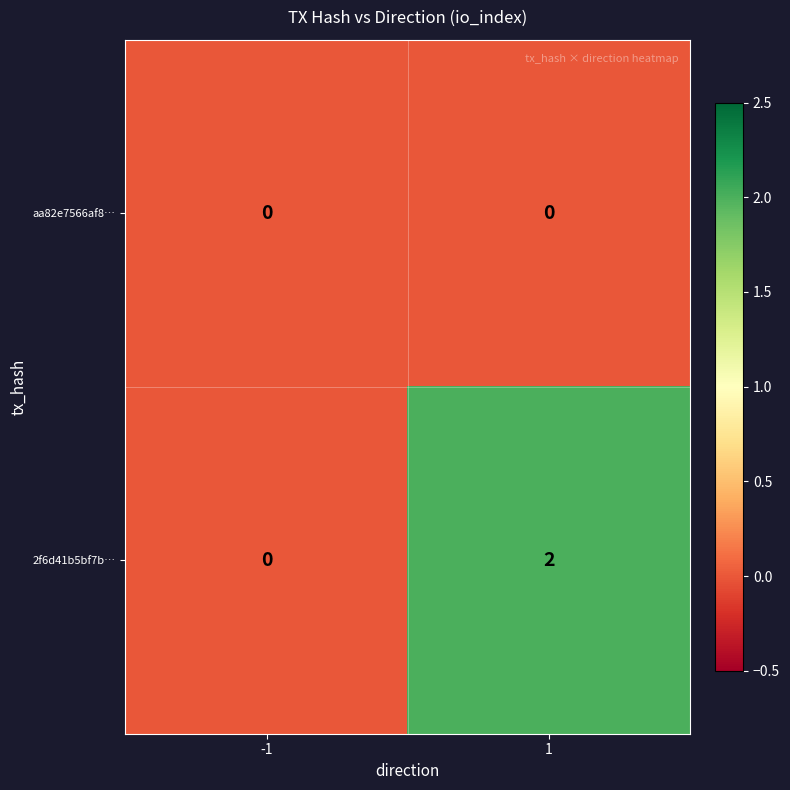

Rank the series by their average value, from highest to lowest.

2f6d41b5bf7b…, aa82e7566af8…